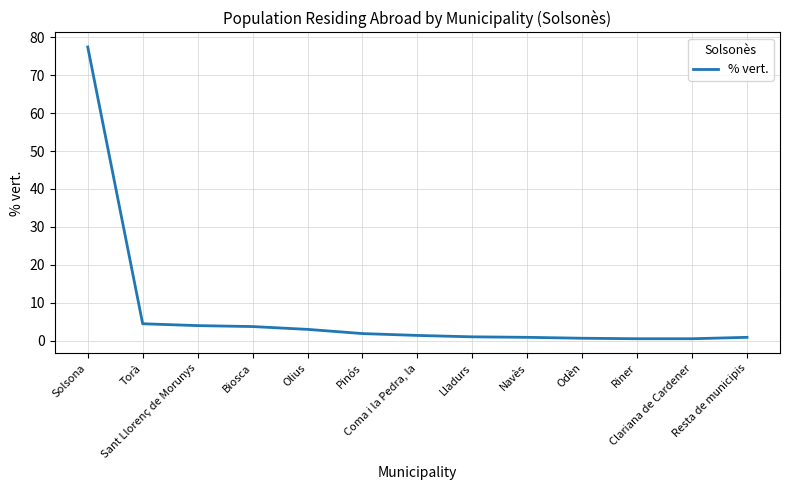

What is the greatest value displayed?

77.4